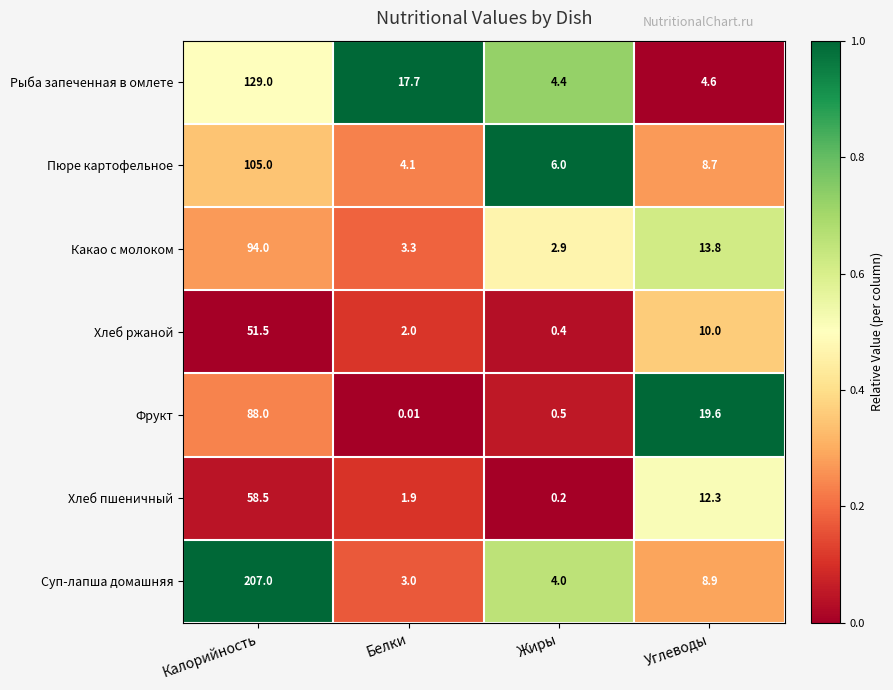

Which series has the largest total across all categories?

Суп-лапша домашняя